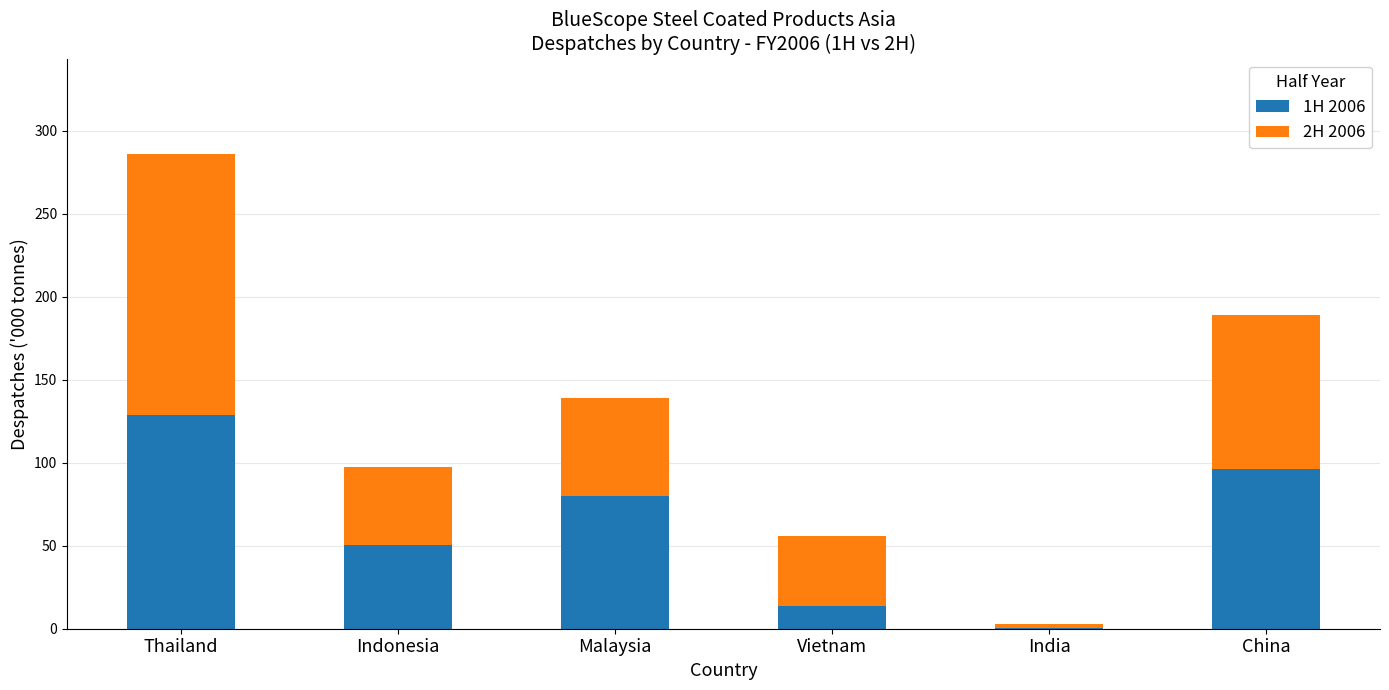

What are all the series names shown in the legend?

1H 2006, 2H 2006